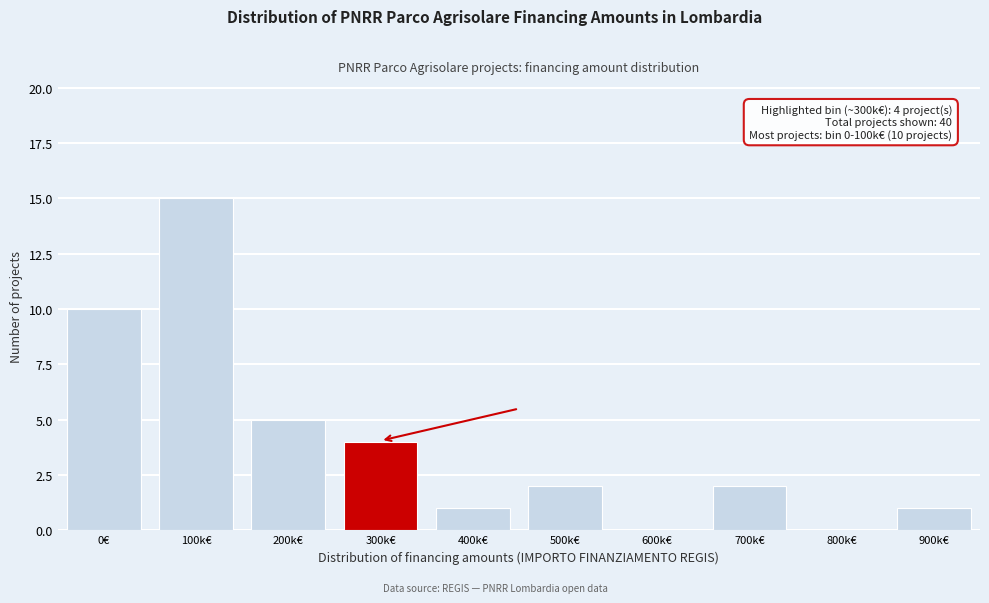

Reading left to right, transcribe all the data shown in this chart.

0€=10	100k€=15	200k€=5	300k€=4	400k€=1	500k€=2	600k€=0	700k€=2	800k€=0	900k€=1